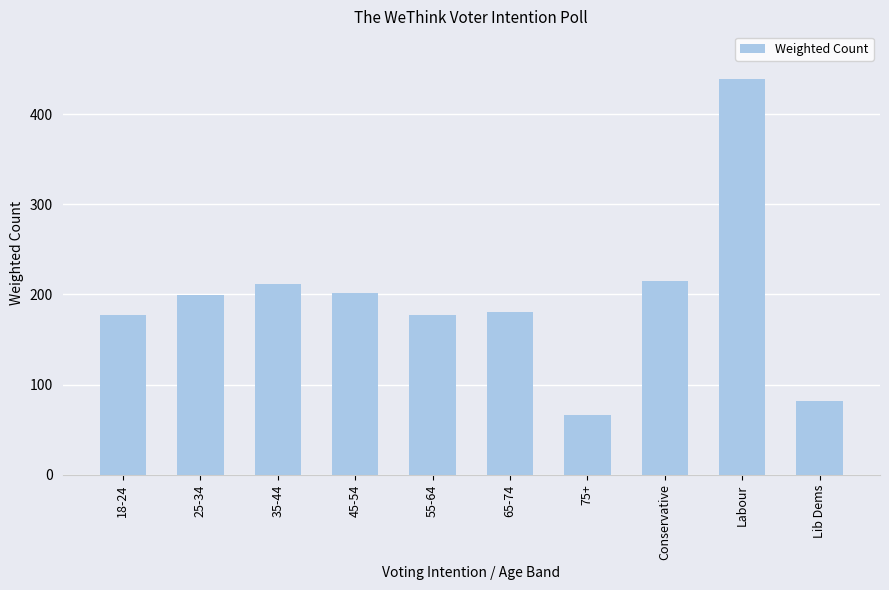

What is the change in value from 75+ to Labour?

+373